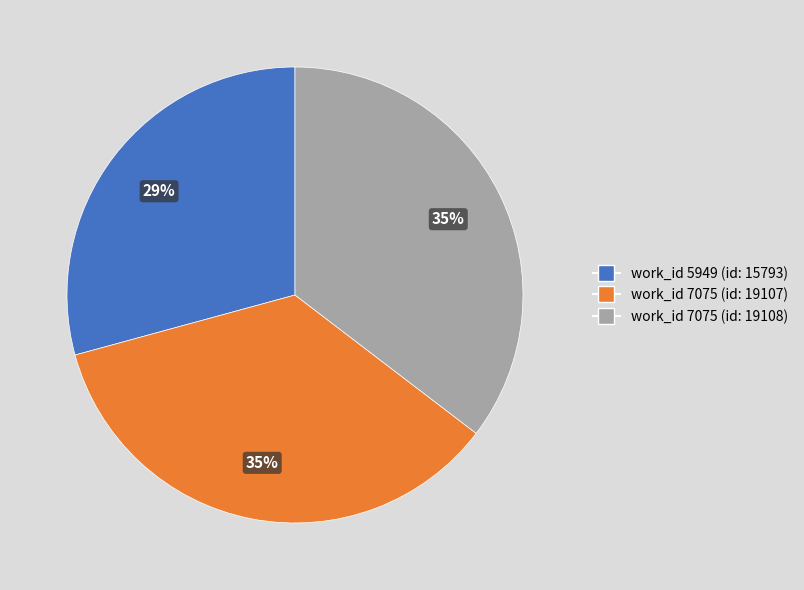

To the nearest percent, what is the difference between the largest and smallest slice percentages?

6%